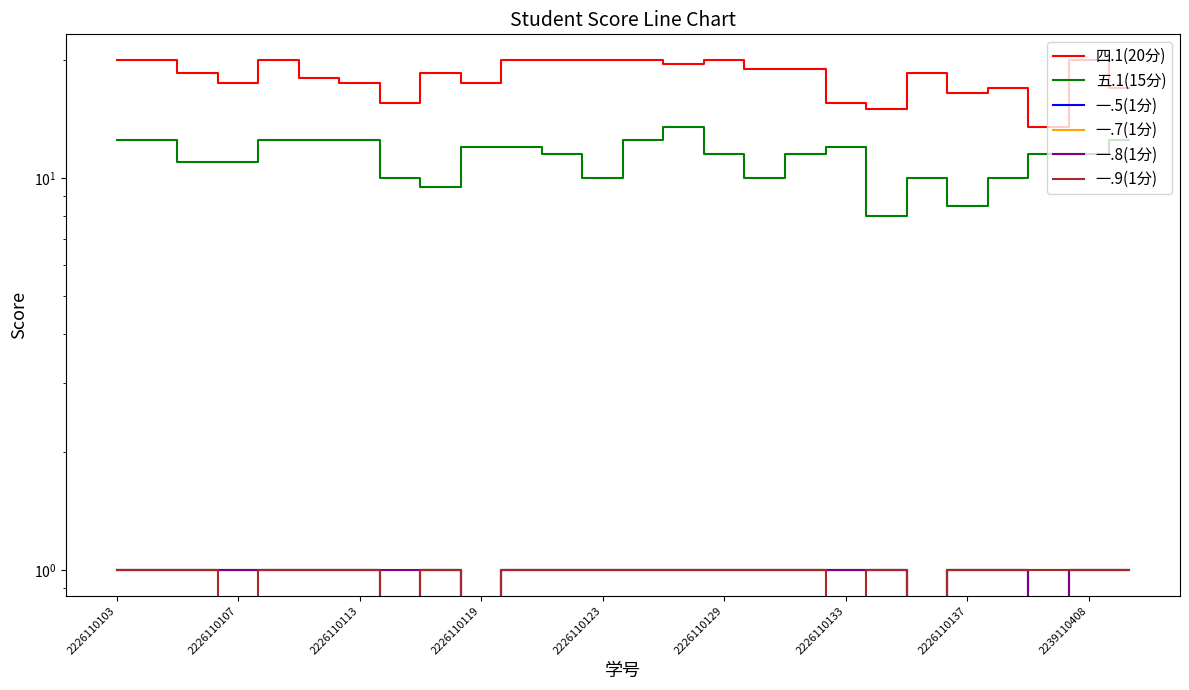

How many lines are shown in the chart?

6